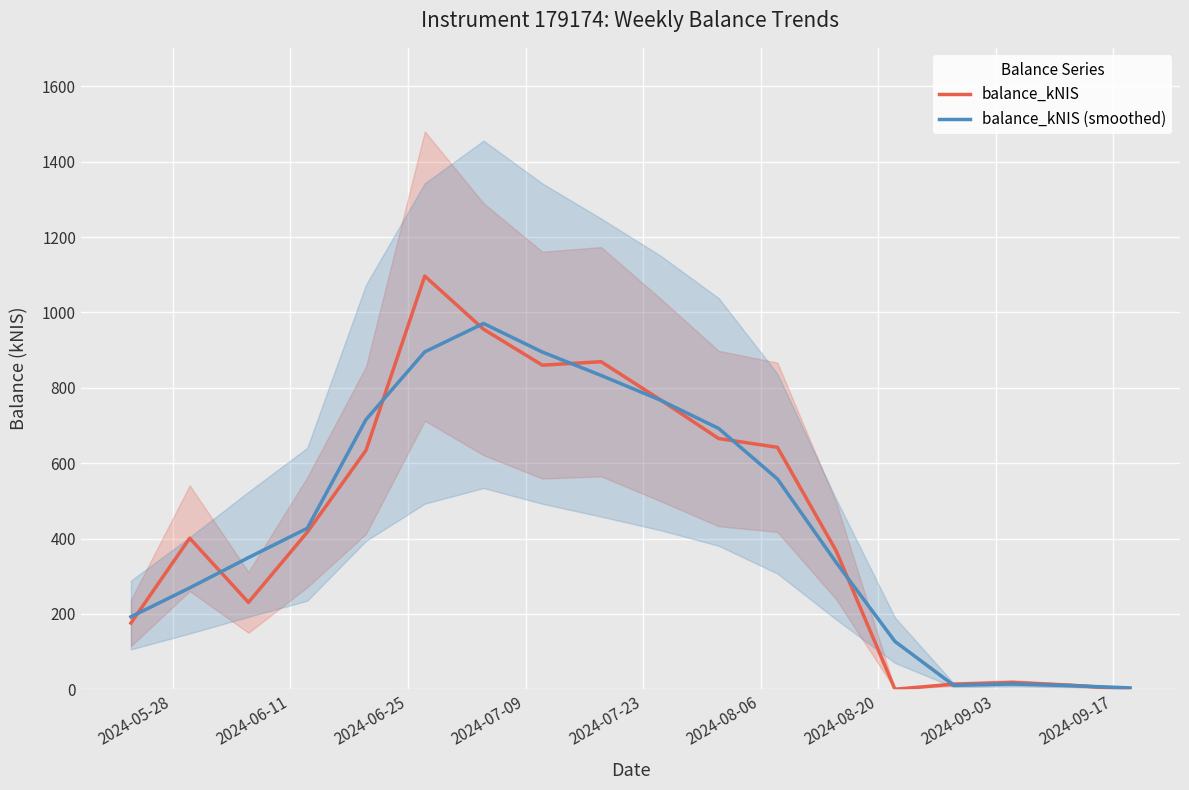

What is the highest value of the balance_kNIS (smoothed) series?

970.7